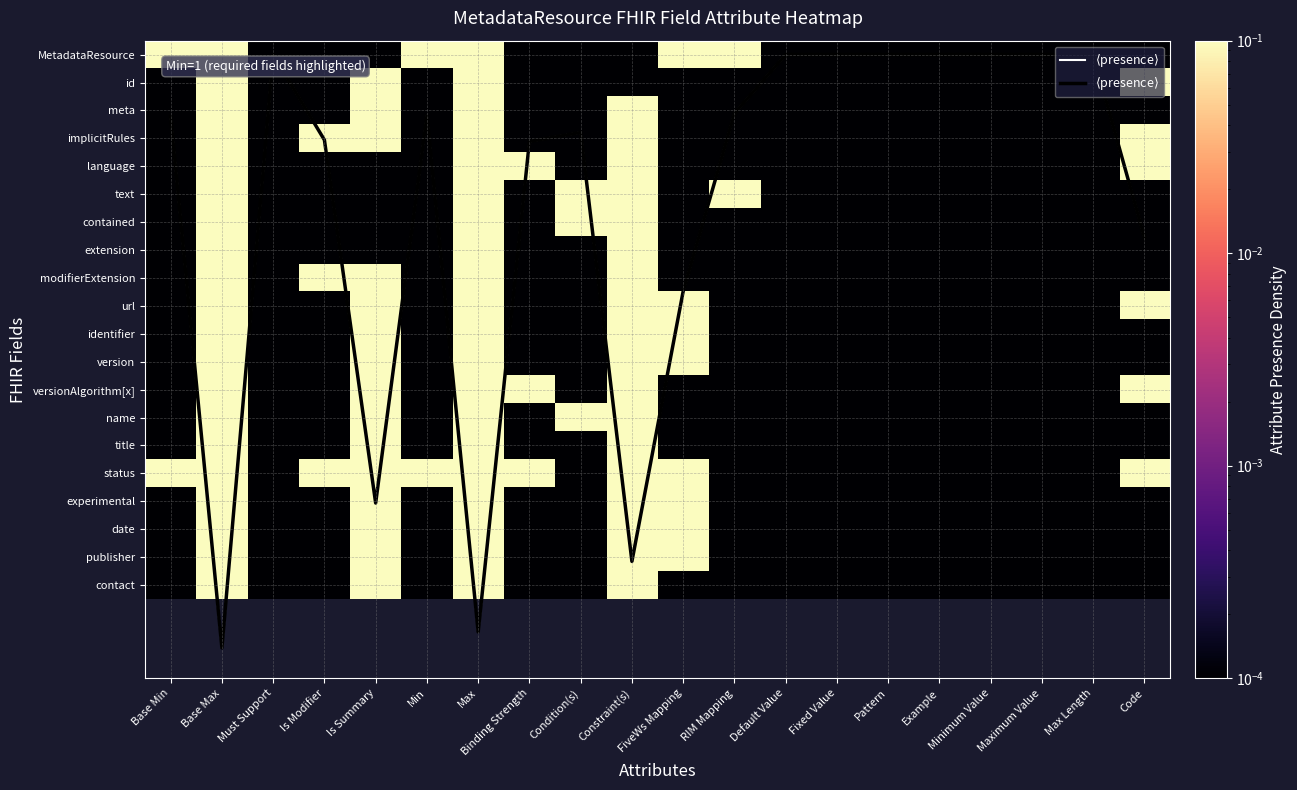

The value of contained at Constraint(s) is 1.6. True or false?

False